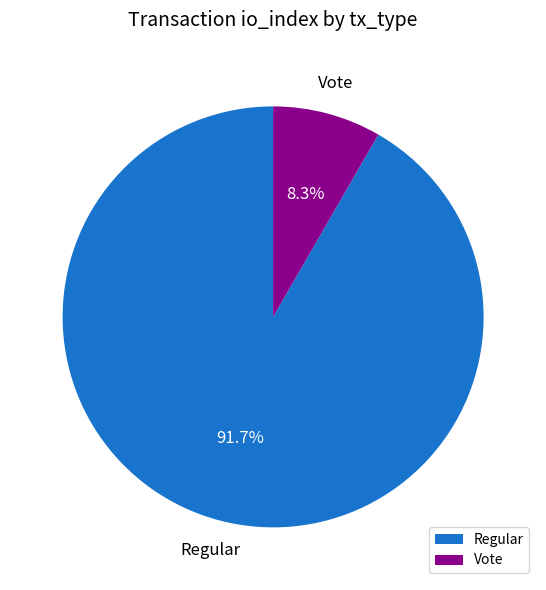

Approximately how many times larger is the value at Regular compared to Vote?

11.0